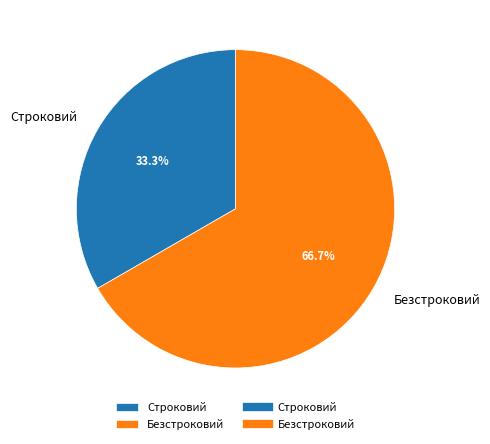

What percentage is NOT represented by Строковий?

66.7%